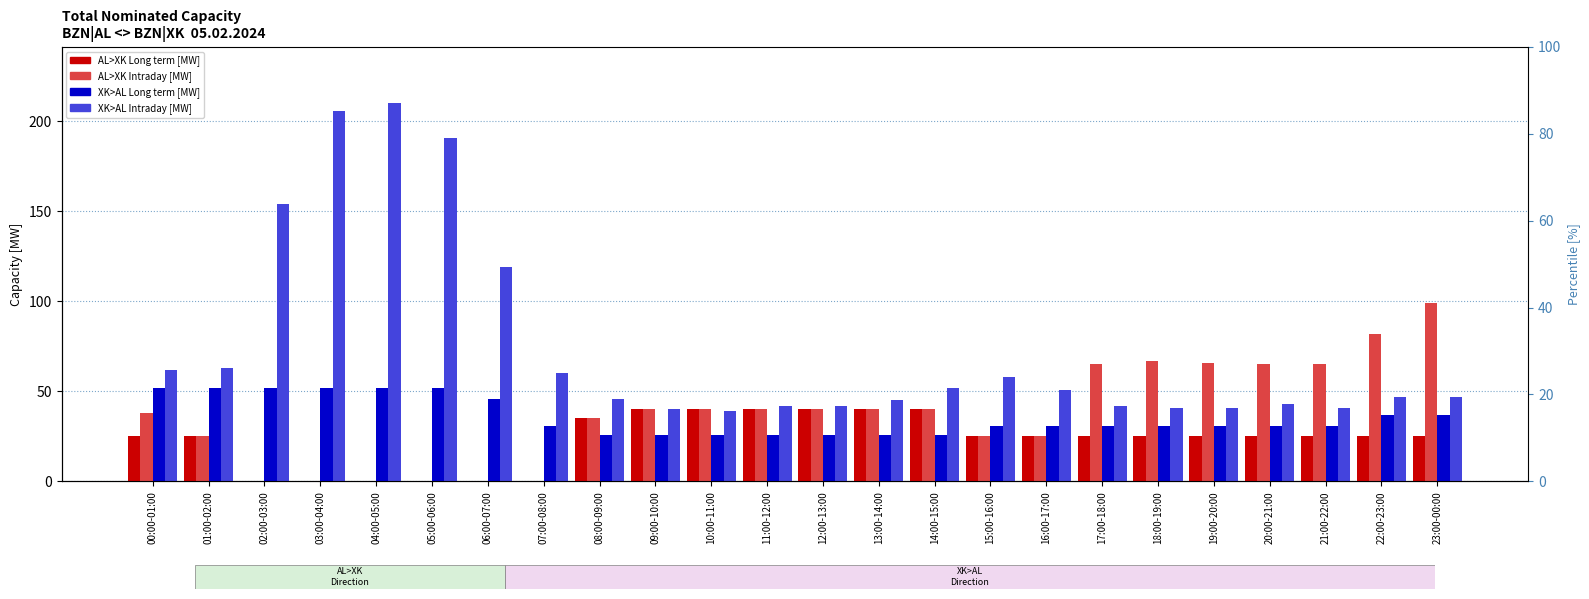

At how many categories does at least one series exceed 78?

7